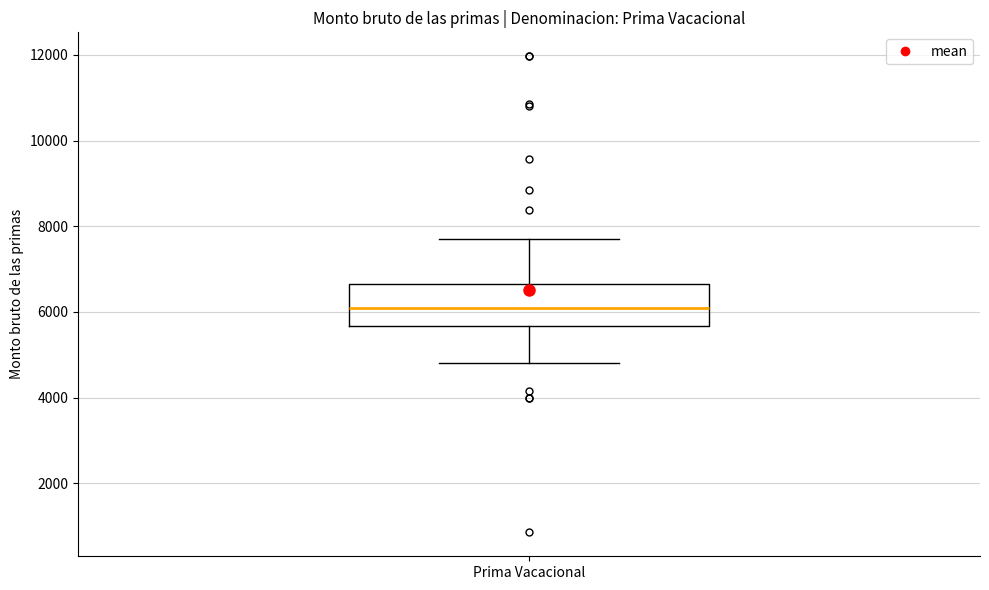

Where does the upper whisker of the box for Prima Vacacional end on the y-axis? The values are not printed on the chart, so give them approximately, as read against the axis.

7600